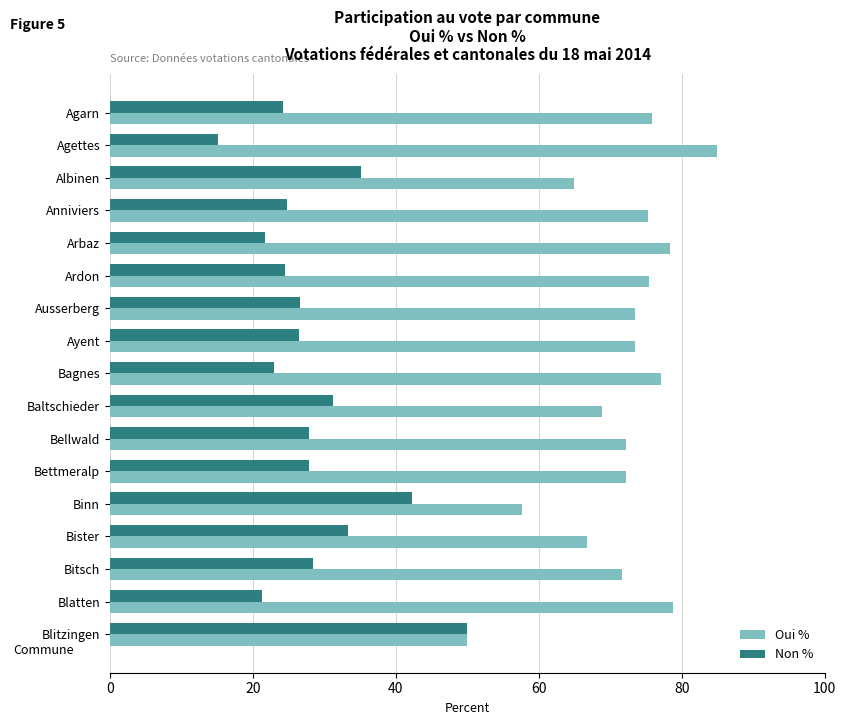

How many categories are shown in the chart?

17